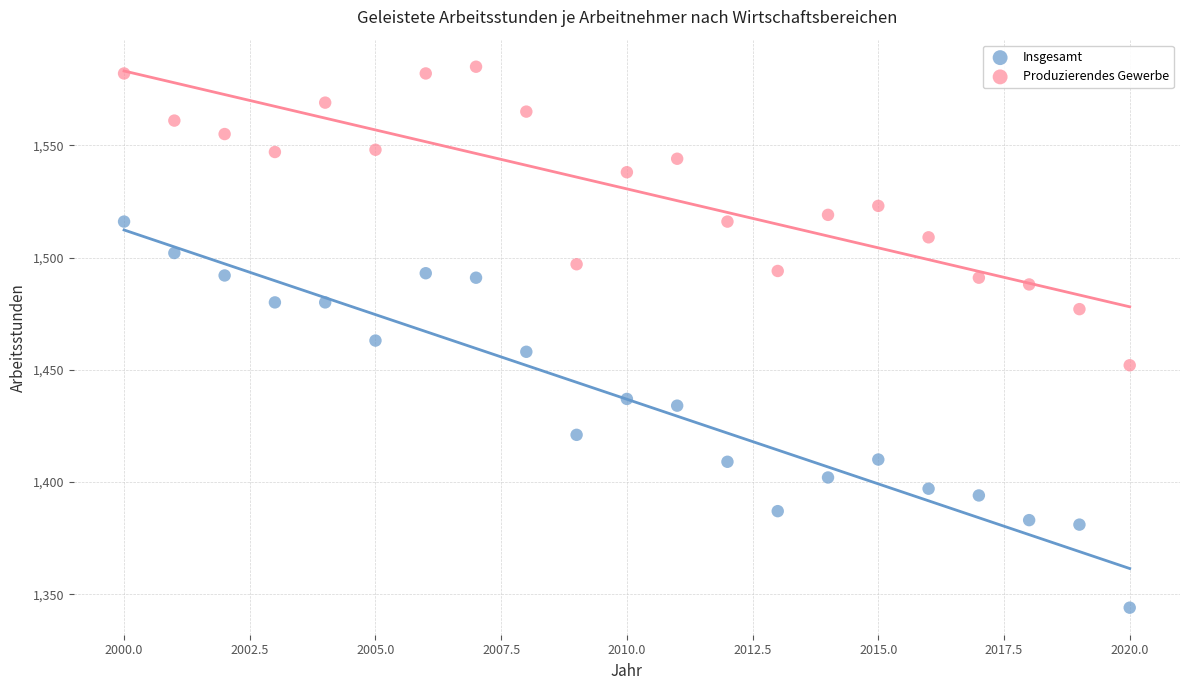

Which series has the widest spread of Y values?

Insgesamt